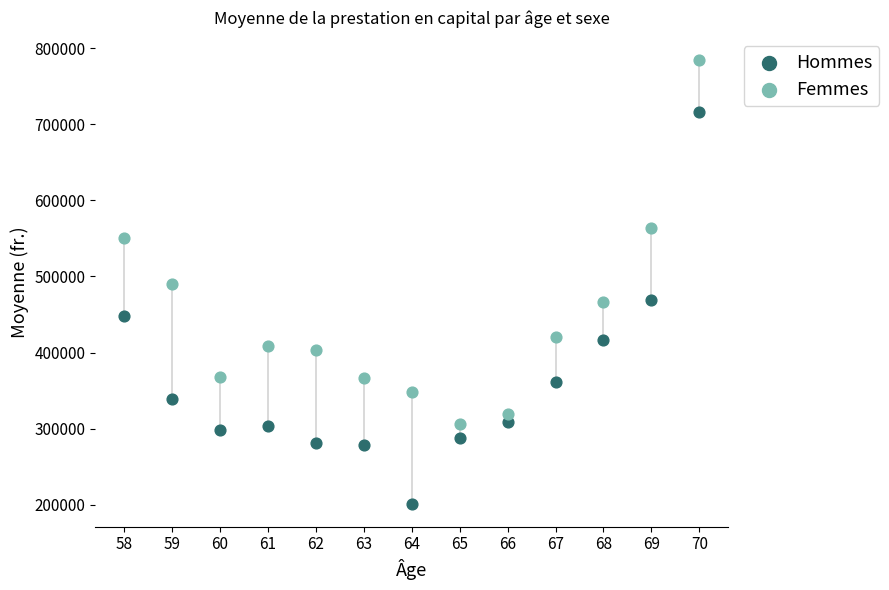

Which series contains the lowest Y value?

Hommes